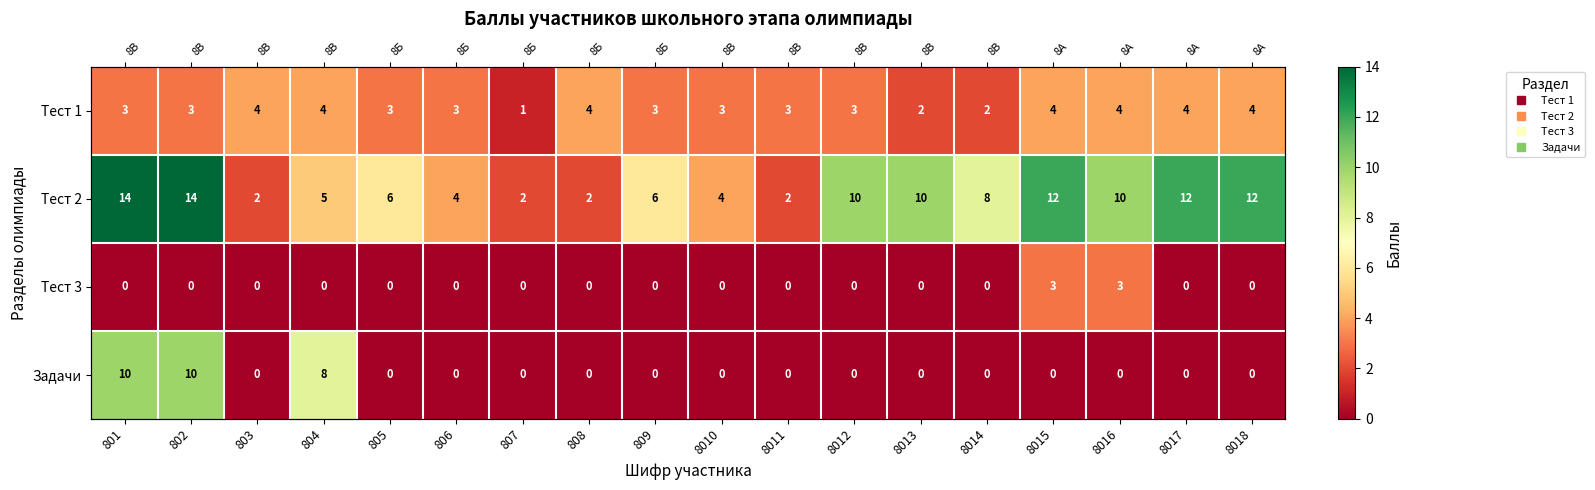

Which series has the largest total across all categories?

Тест 2